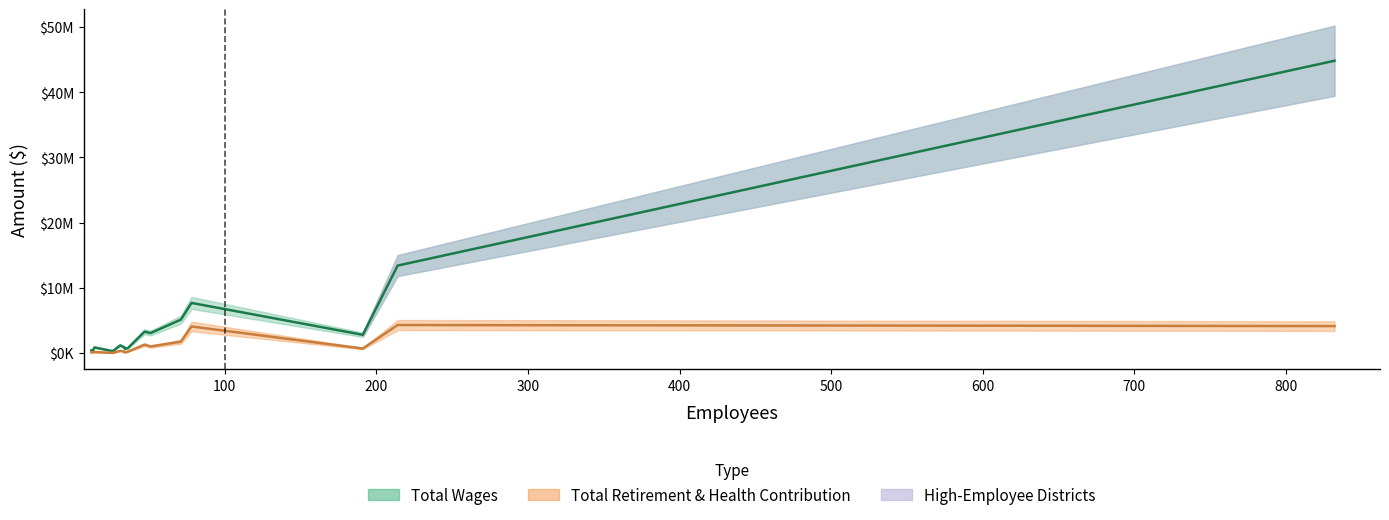

Does the chart have visible grid lines?

No